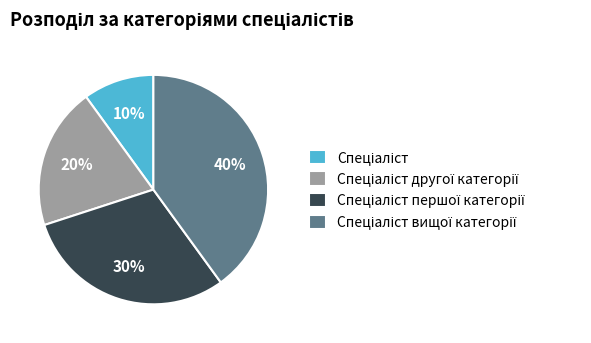

How many segments does this pie chart have?

4